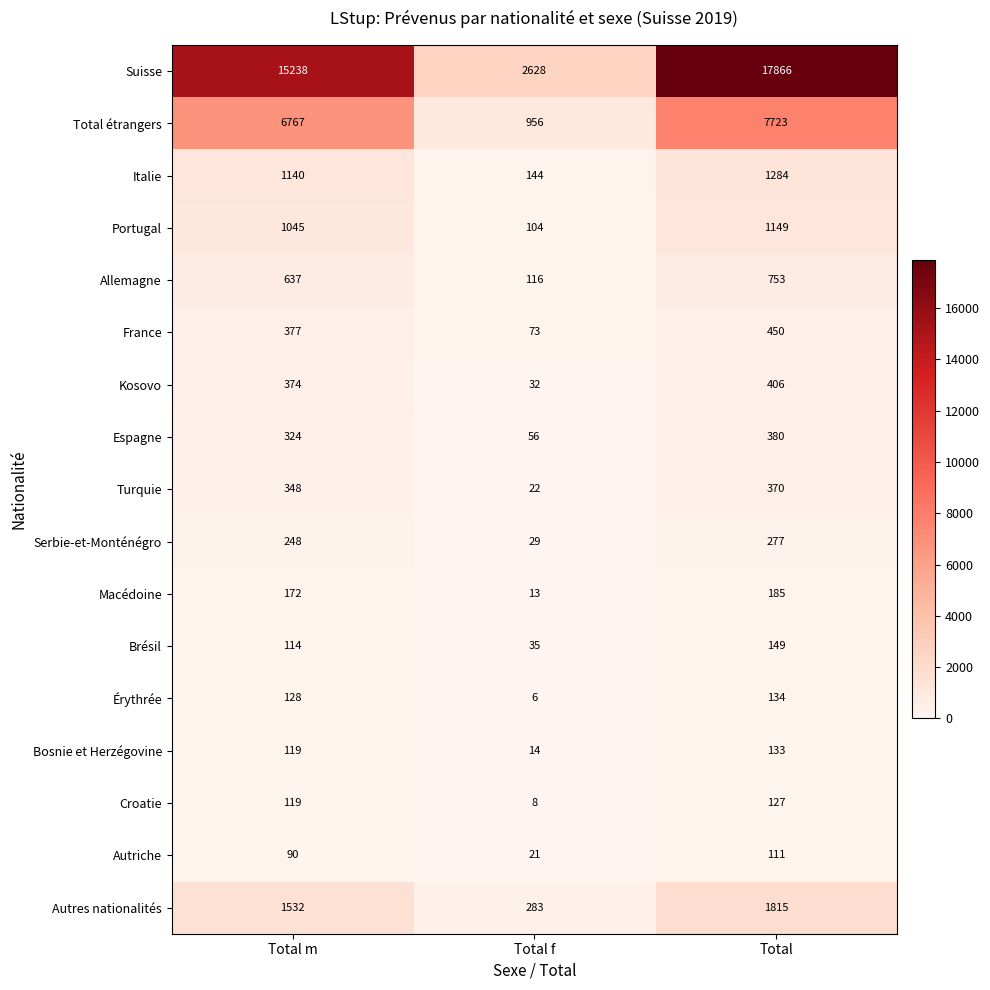

The value of Bosnie et Herzégovine at Total m is 198. True or false?

False